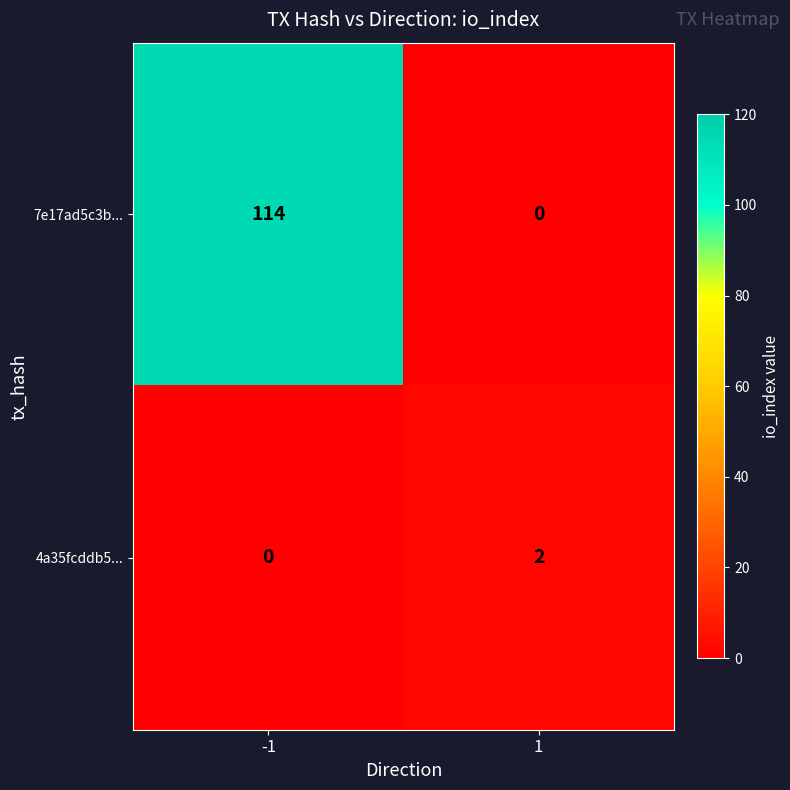

Reading left to right, extract all data points from this chart.

7e17ad5c3b...: 114	0
4a35fcddb5...: 0	2